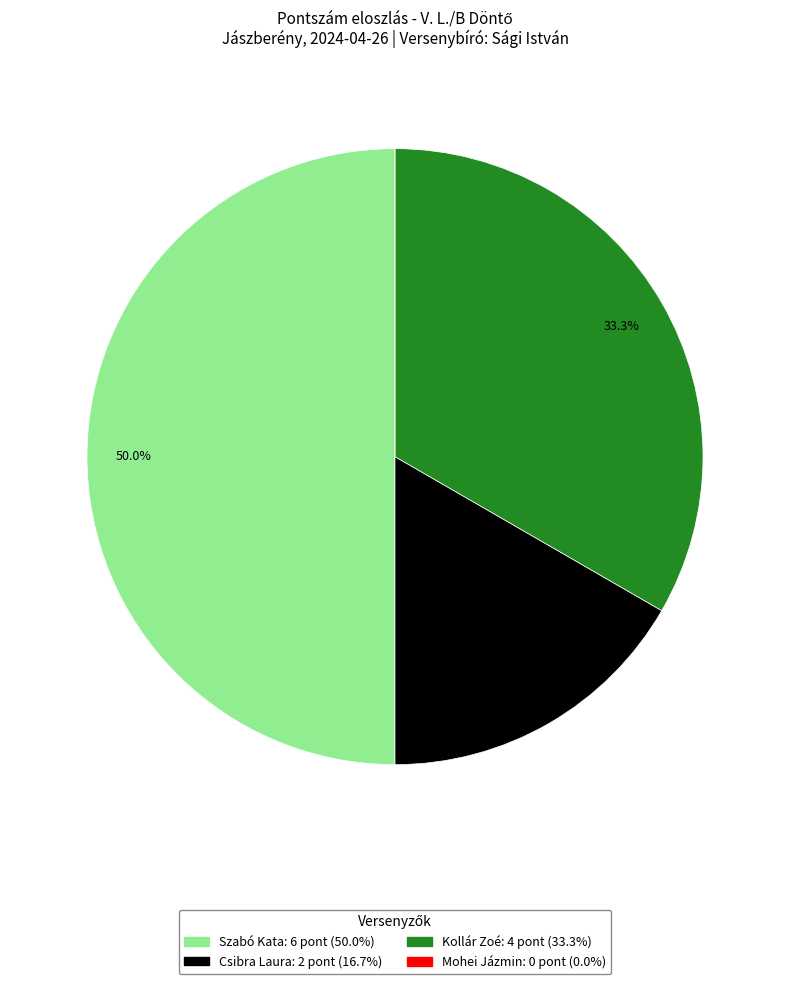

Do Kollár Zoé and Szabó Kata together represent more than half of the pie?

Yes